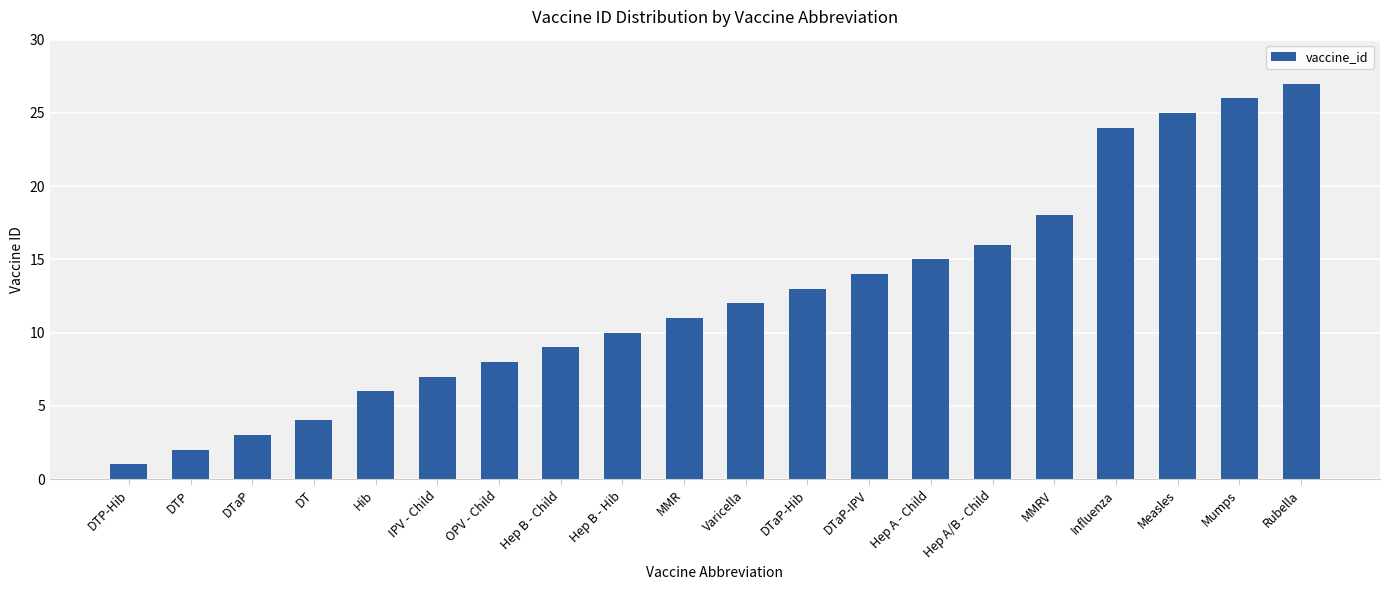

What is the average value?

13